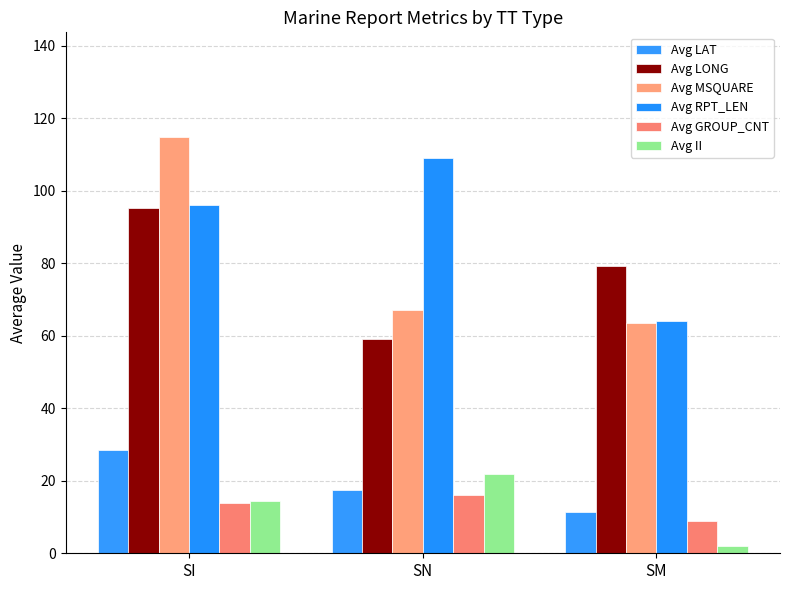

List the labels in order of Avg GROUP_CNT value, largest first.

SN, SI, SM